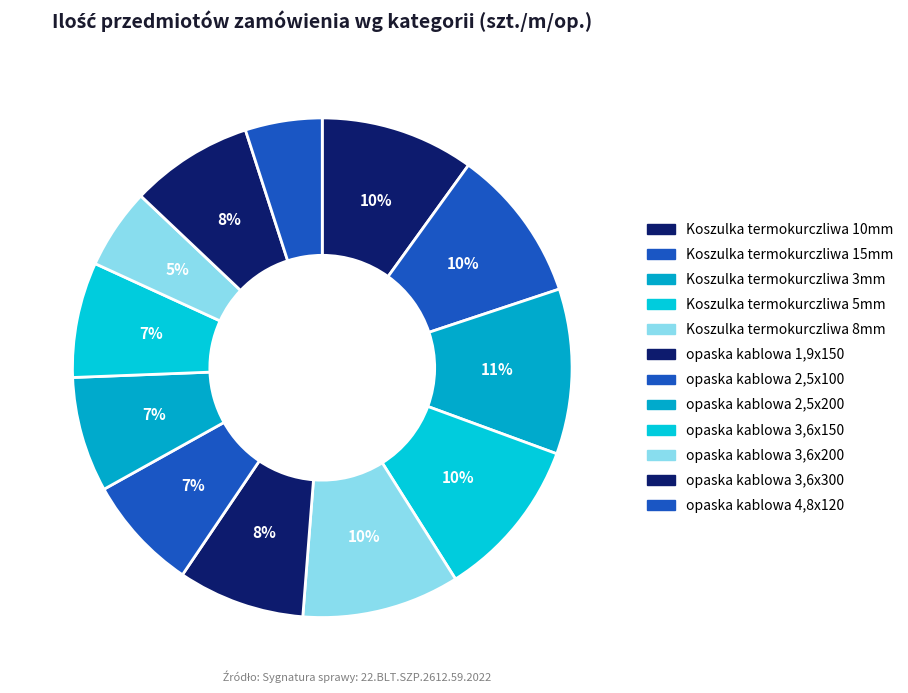

Rank the categories by value from lowest to highest.

opaska kablowa 4,8x120, opaska kablowa 3,6x200, opaska kablowa 2,5x100, opaska kablowa 2,5x200, opaska kablowa 3,6x150, opaska kablowa 3,6x300, opaska kablowa 1,9x150, Koszulka termokurczliwa 10mm, Koszulka termokurczliwa 15mm, Koszulka termokurczliwa 8mm, Koszulka termokurczliwa 5mm, Koszulka termokurczliwa 3mm